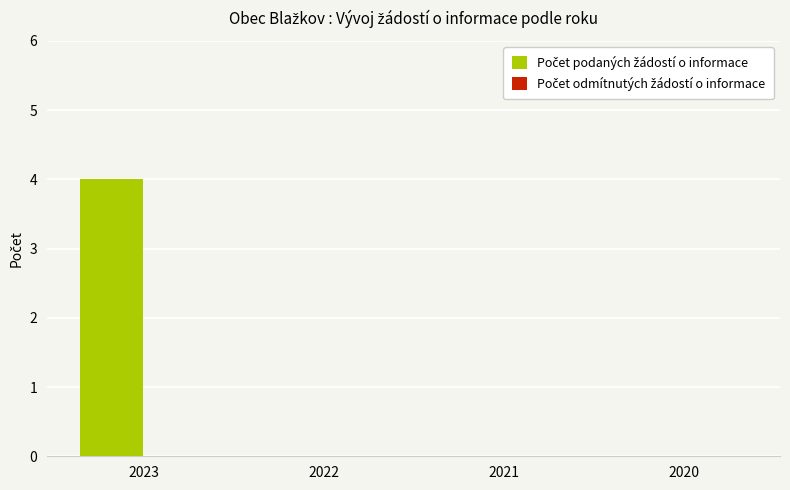

The chart shows a value of 0 at 2021. True or false?

True